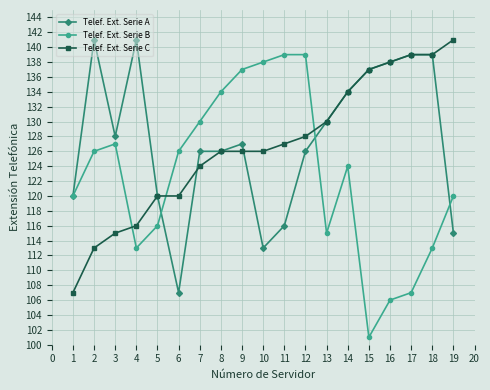

How many values in the Telef. Ext. Serie B series are below 124?

9